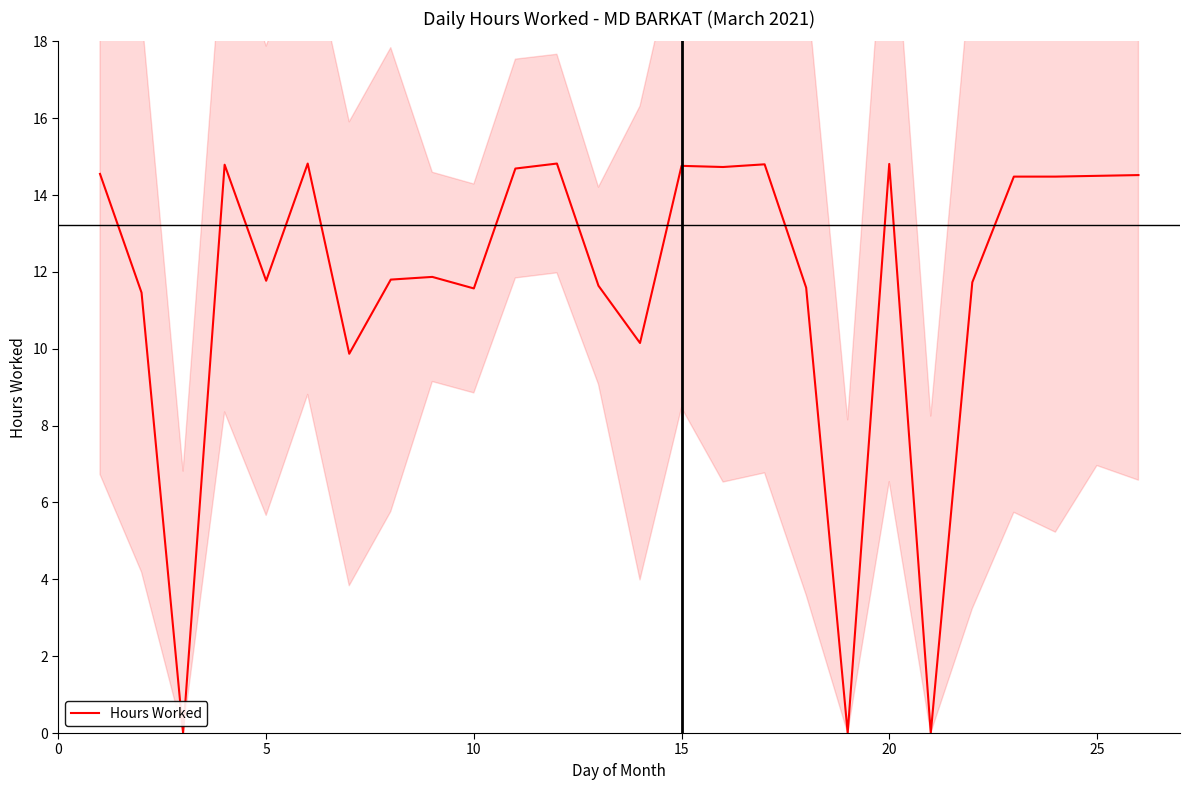

Is this an area chart (filled region under the line)?

No